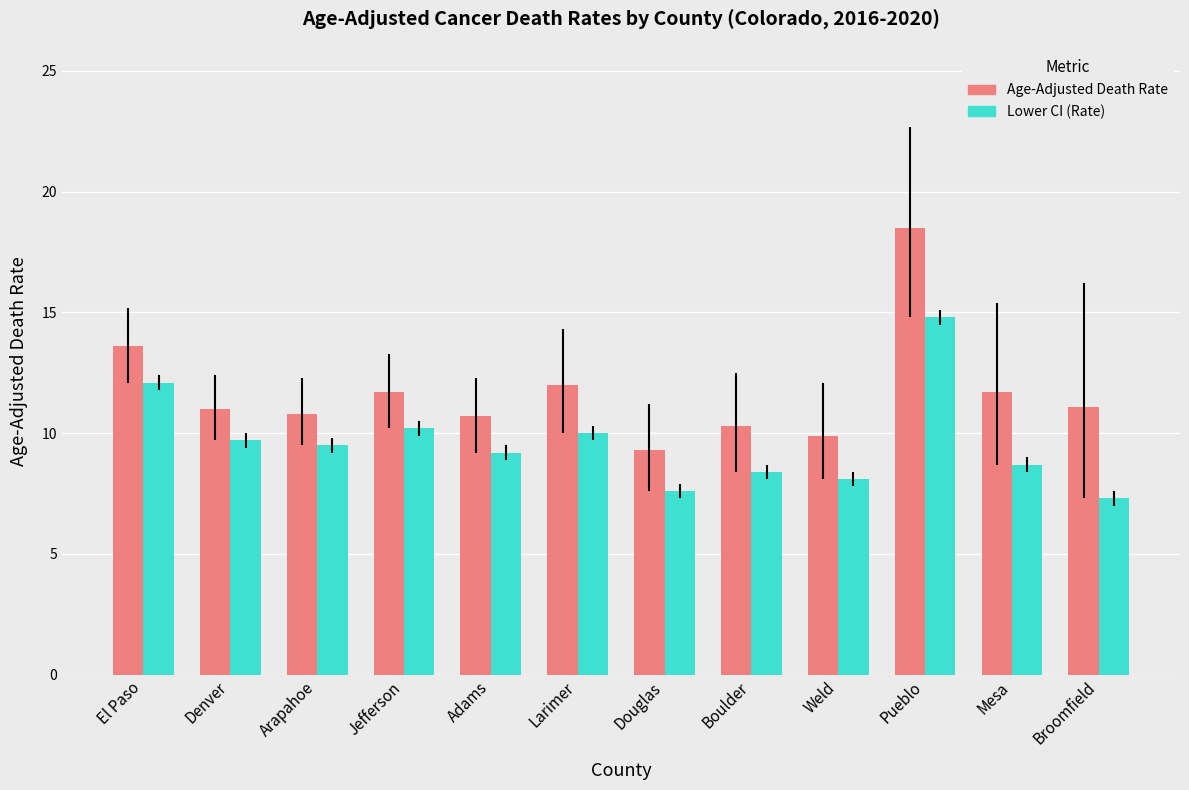

At which category does the chart reach its minimum across all series?

Broomfield